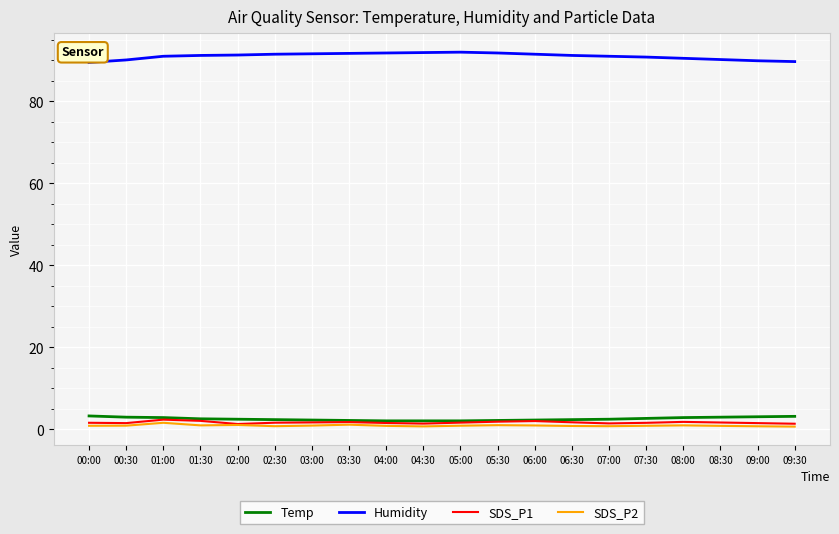

The value of SDS_P1 at 01:30 is 2.1. True or false?

True